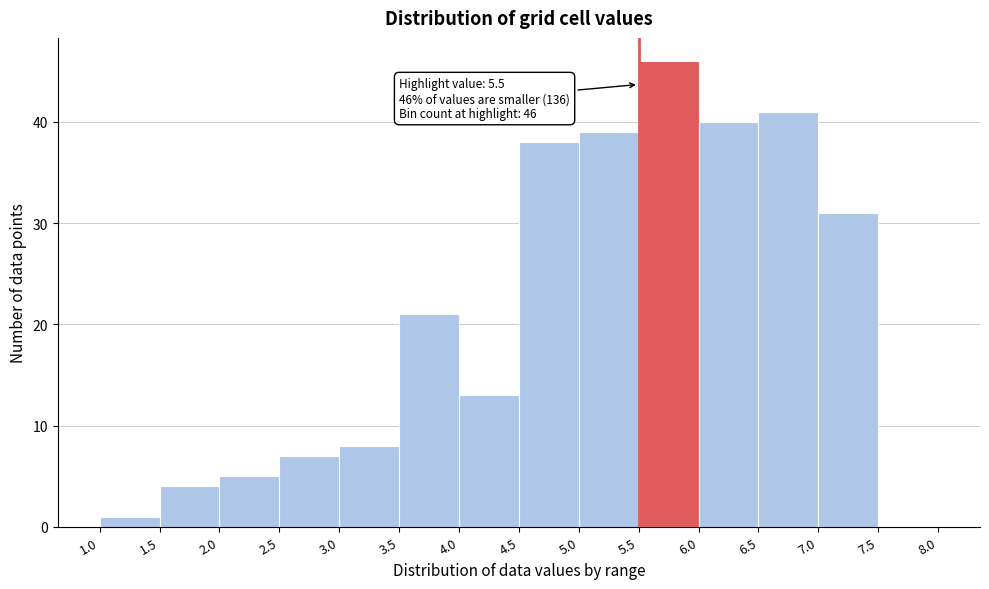

Over which range of the x-axis is the bar tallest?

5.5 to 6.0